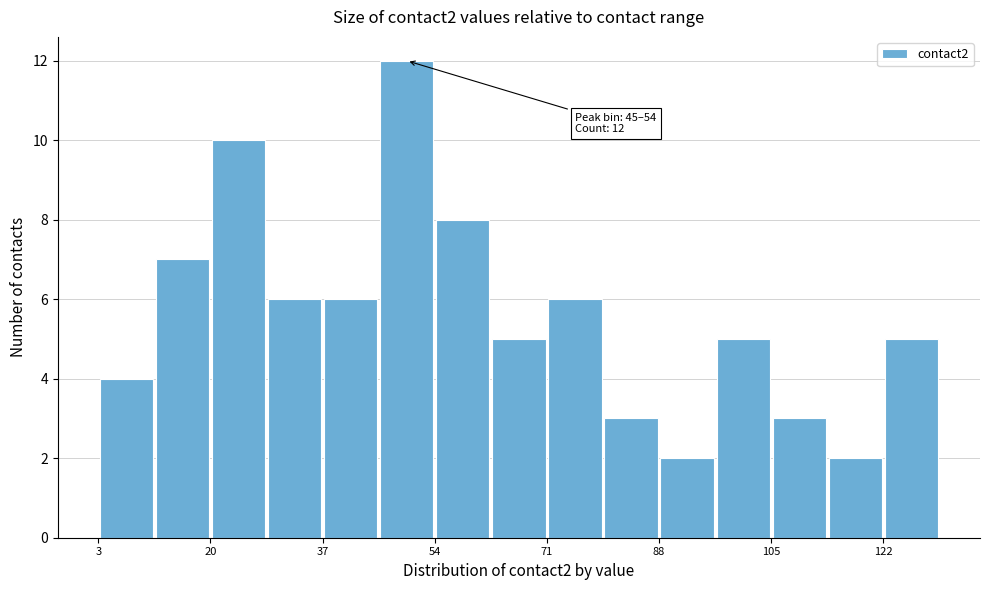

Which range on the x-axis has the tallest bar?

46 to 54